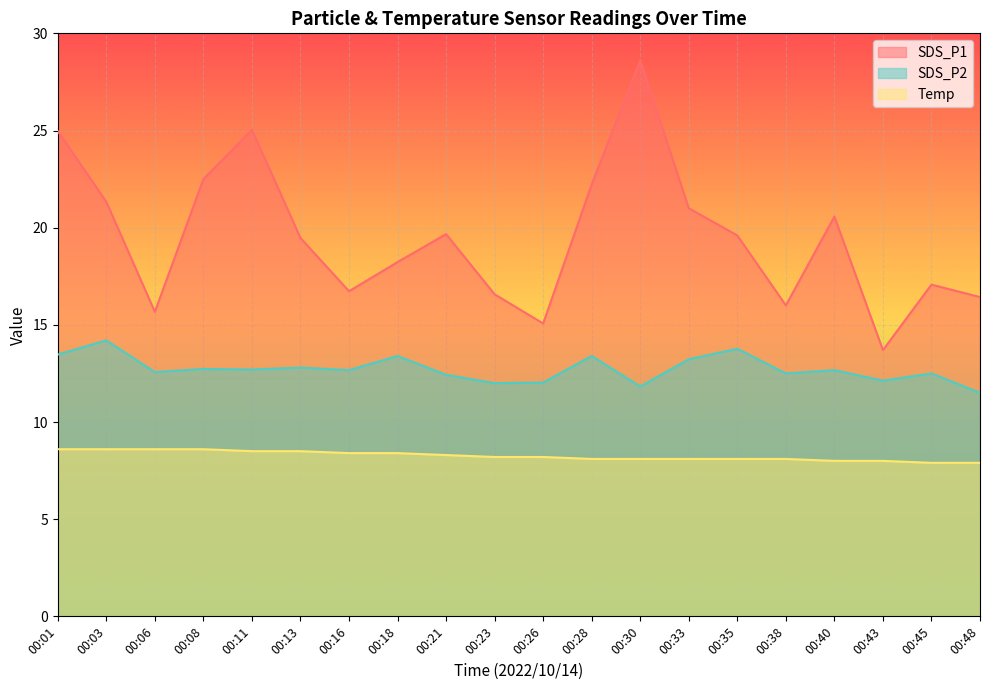

True or false: SDS_P2 and Temp cross at least once.

False